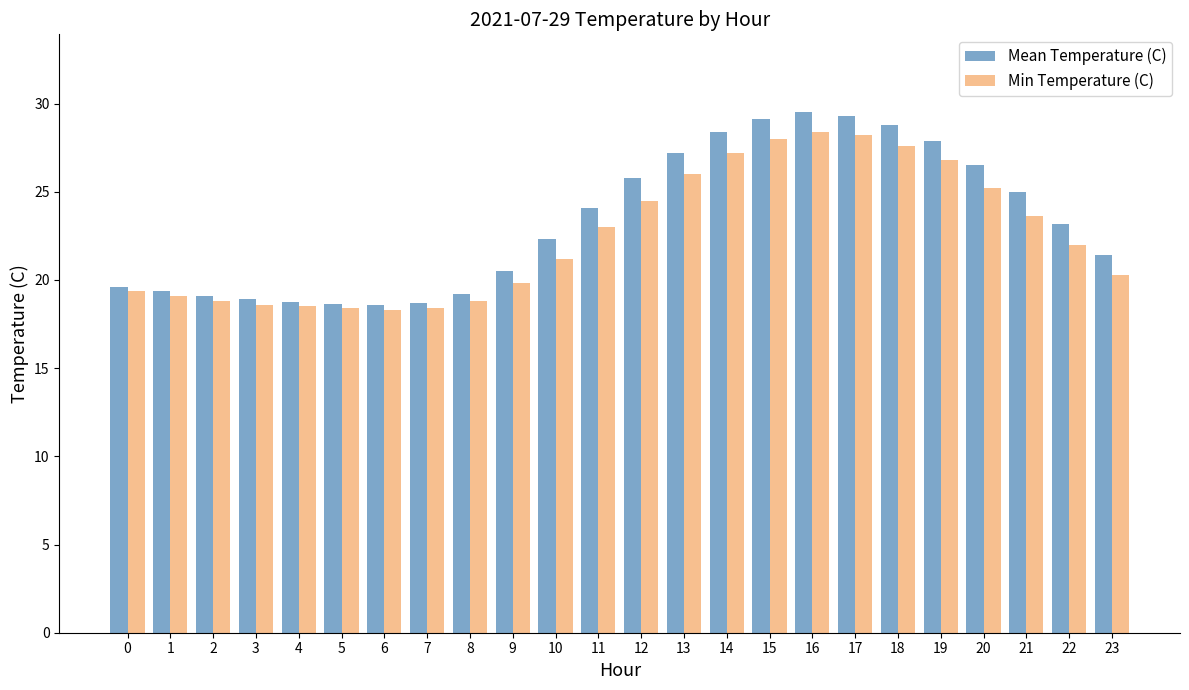

True or false: Min Temperature (C) has a value of 27.6 at 18.

True